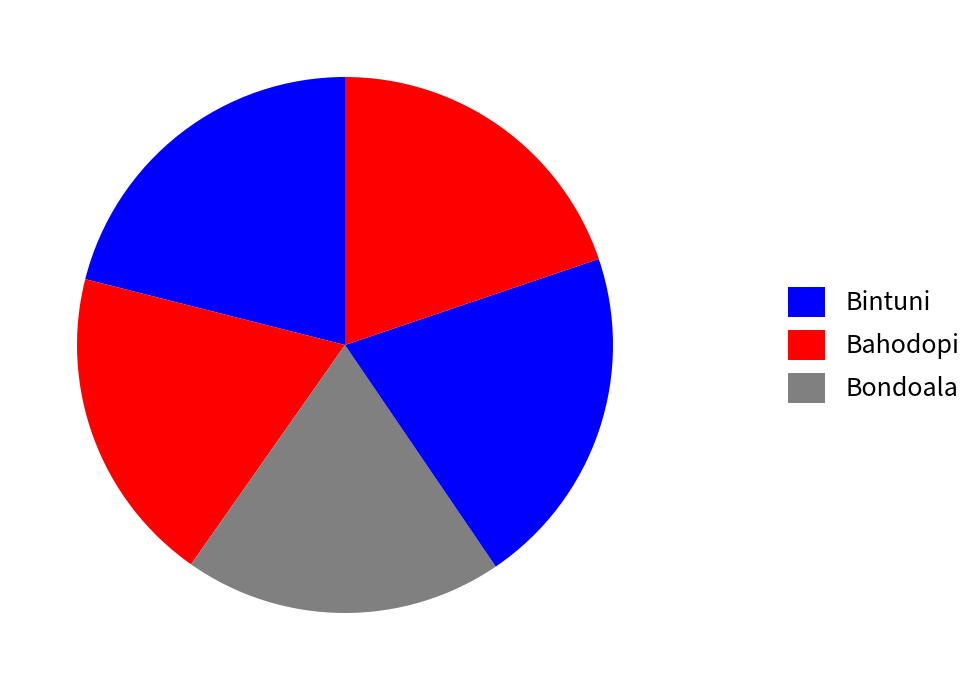

How many slices are in this pie chart?

5